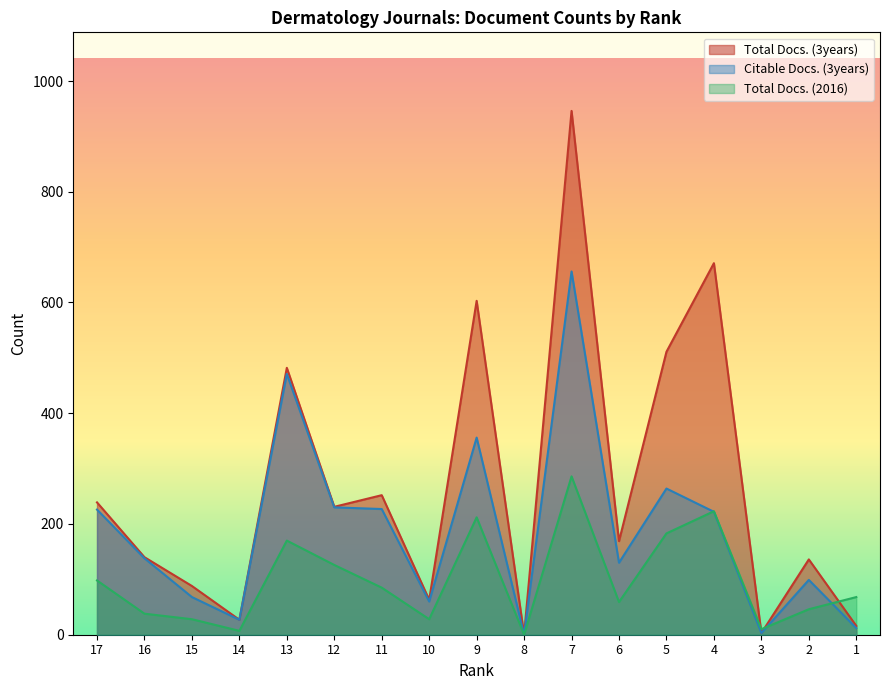

How many positive values does the Total Docs. (3years) series have?

16